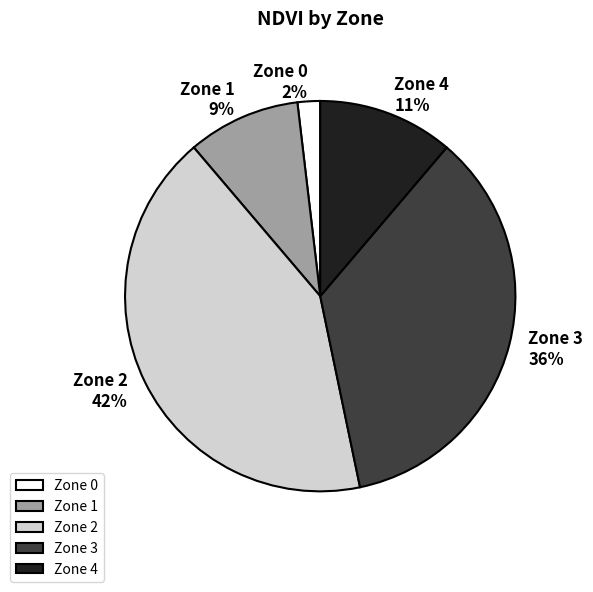

The Zone 3 slice represents 44% of the pie. True or false?

False